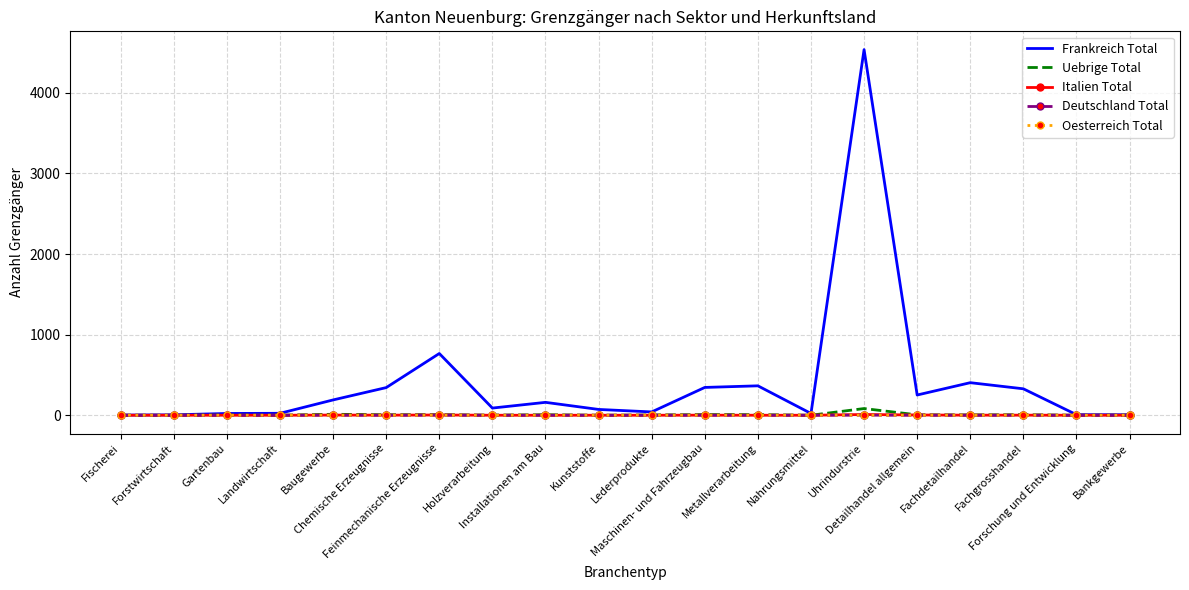

At how many categories does at least one series exceed 1430?

1